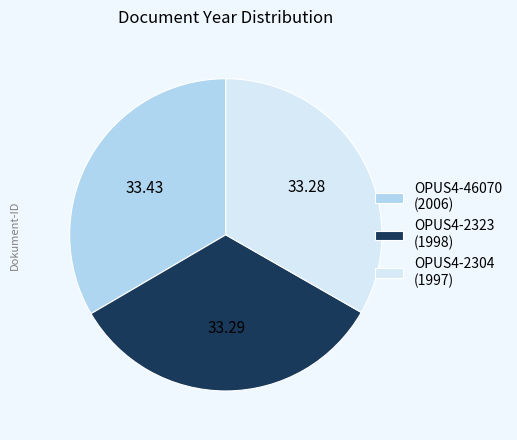

Is the sum of OPUS4-2323 (1998) and OPUS4-2304 (1997) greater than half?

Yes